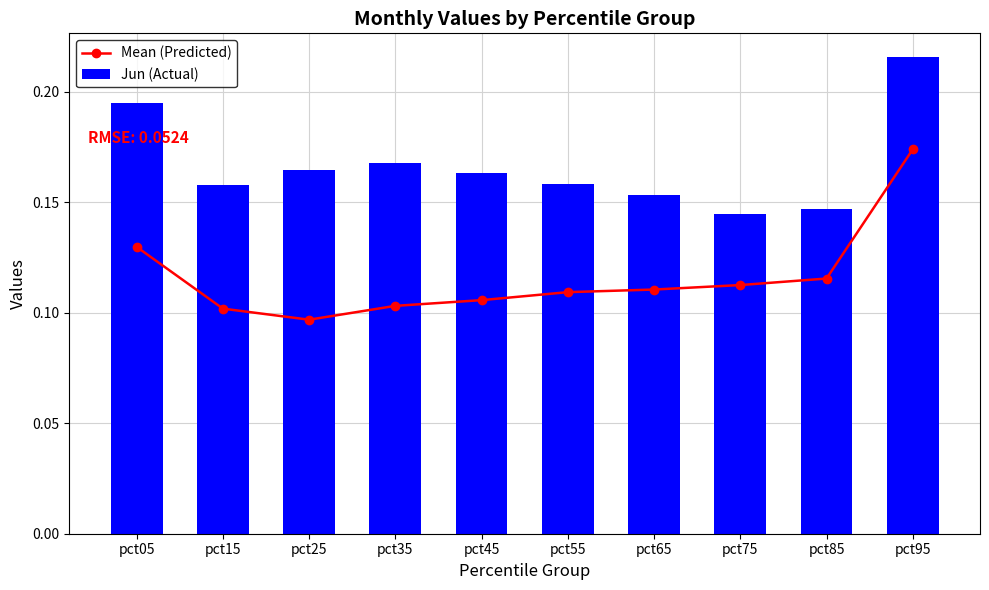

List the series in order of their peak value, highest first.

Jun (Actual), Mean (Predicted)